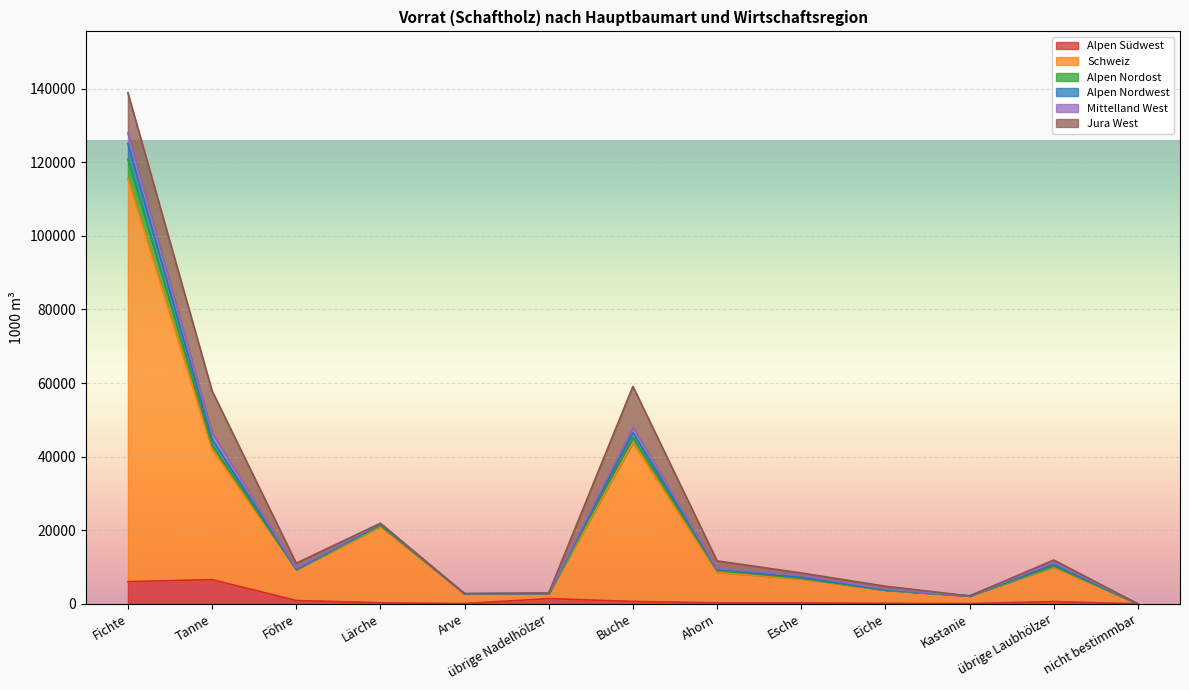

At which category is the sum across all series the highest?

Fichte